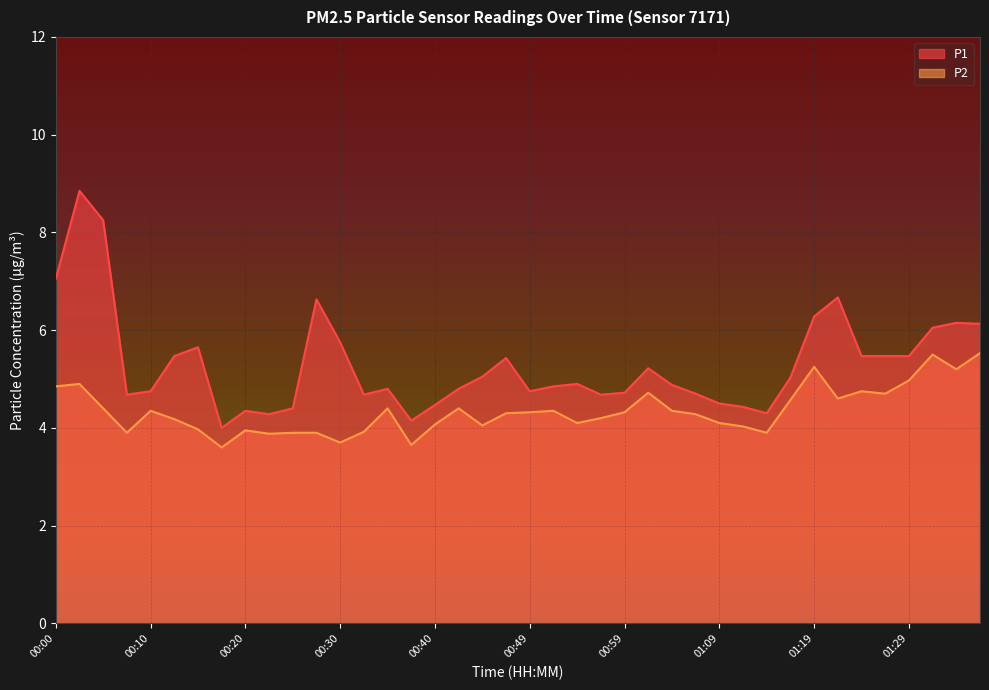

Count the number of data series in this chart.

2